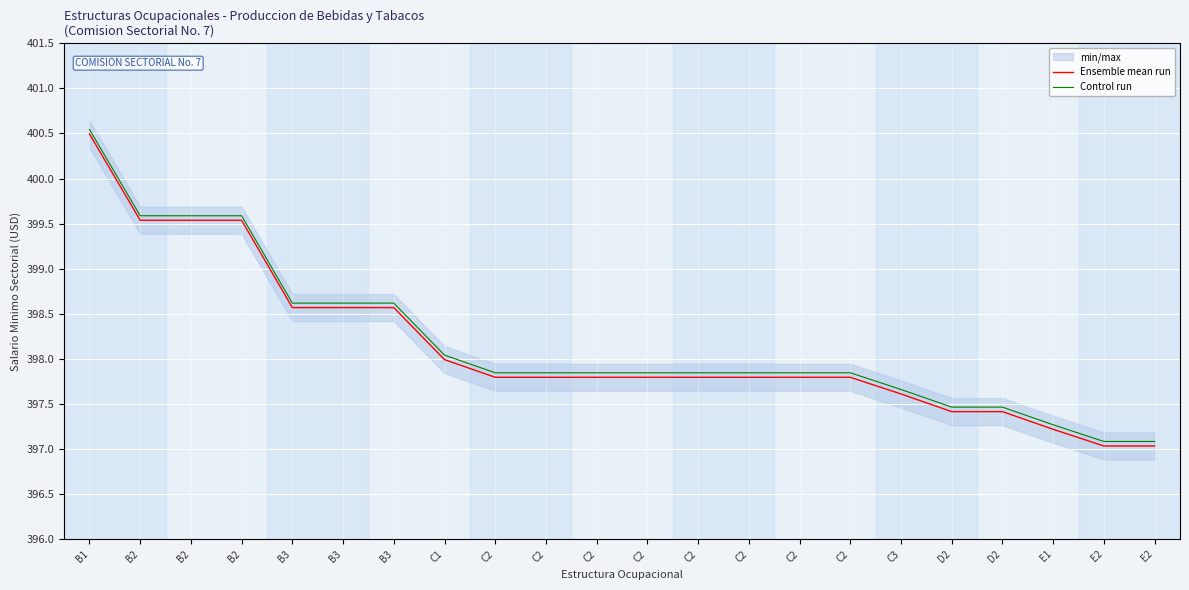

The Control run series shows 83.0 at D2. True or false?

False